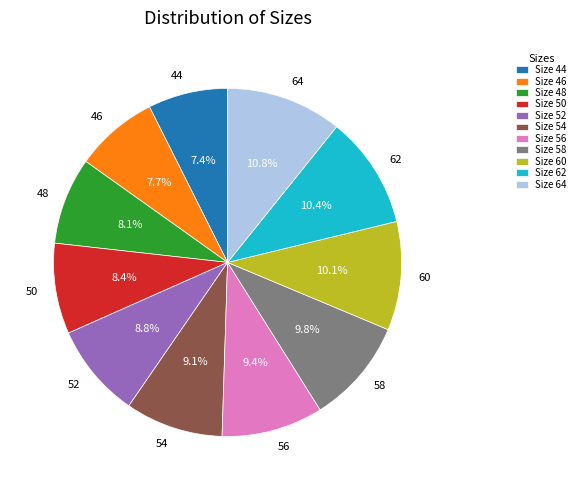

Is there any slice that represents more than half of the pie?

No